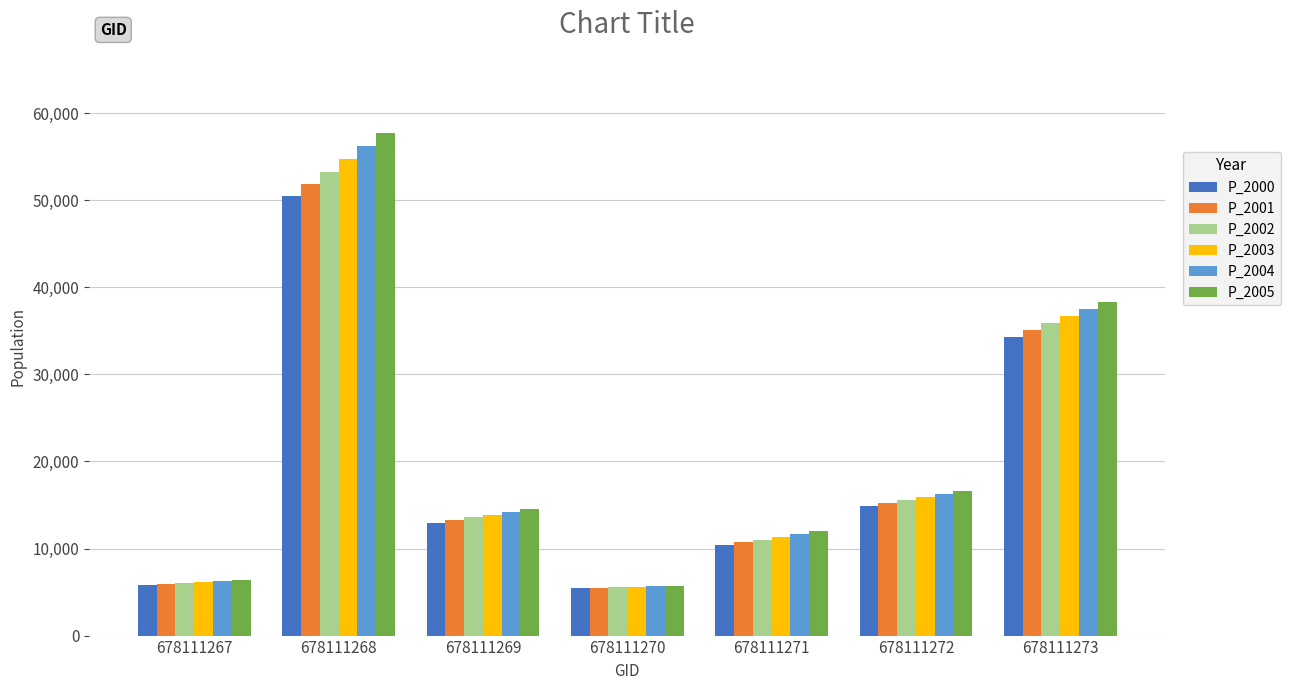

At how many categories does at least one series exceed 31815?

2